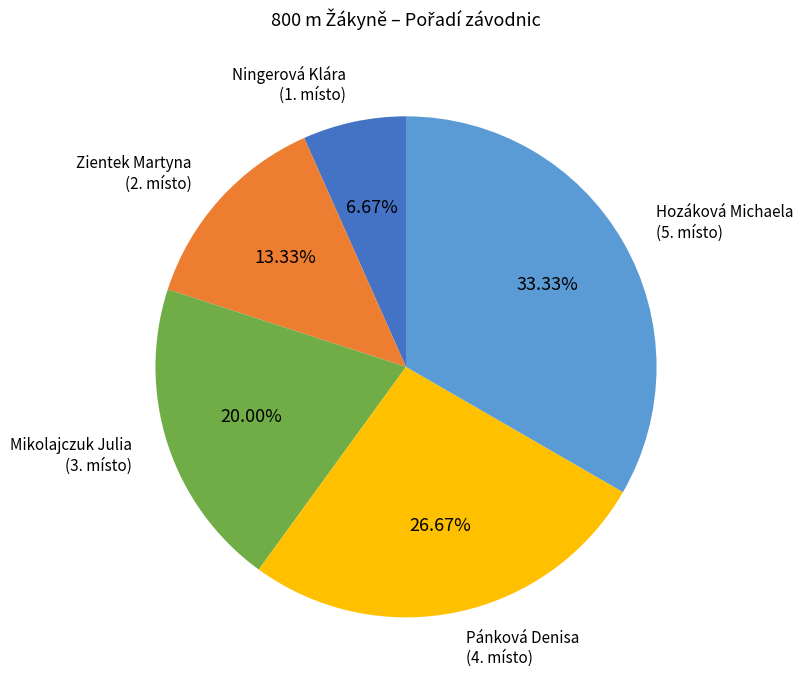

Is there any slice that represents more than half of the pie?

No